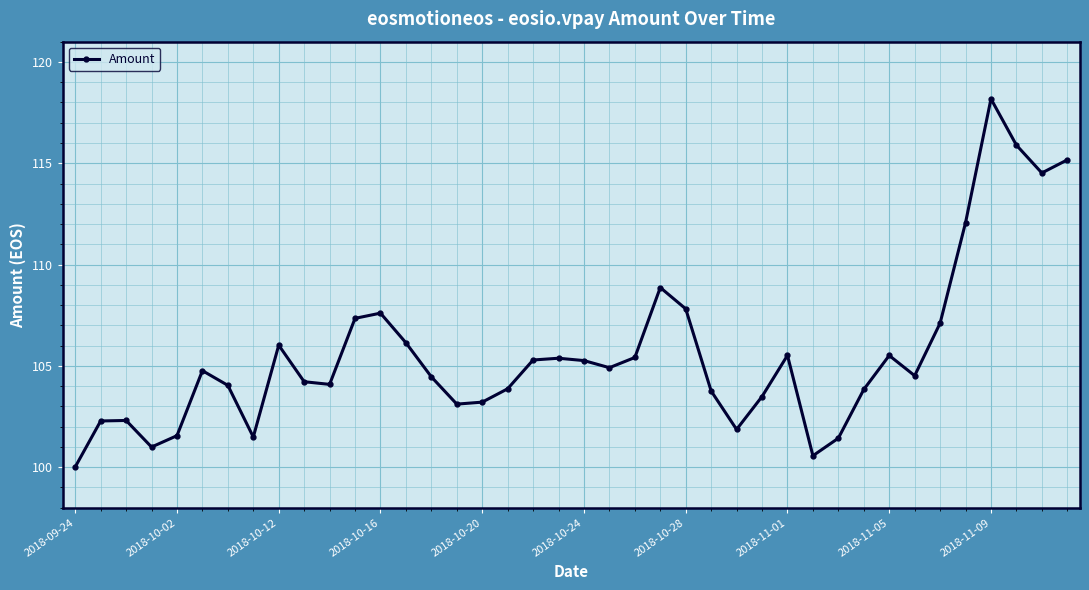

Count the number of data series in this chart.

1